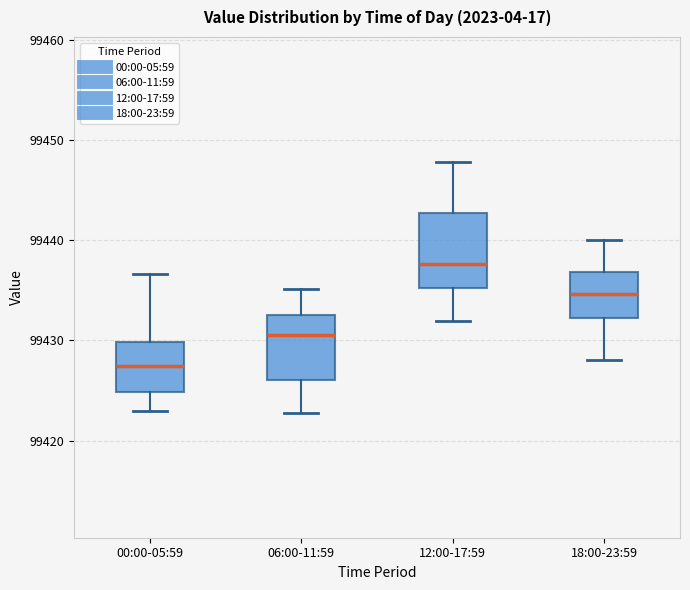

Comparing the boxes themselves (not the whiskers), which one is the tallest?

12:00-17:59